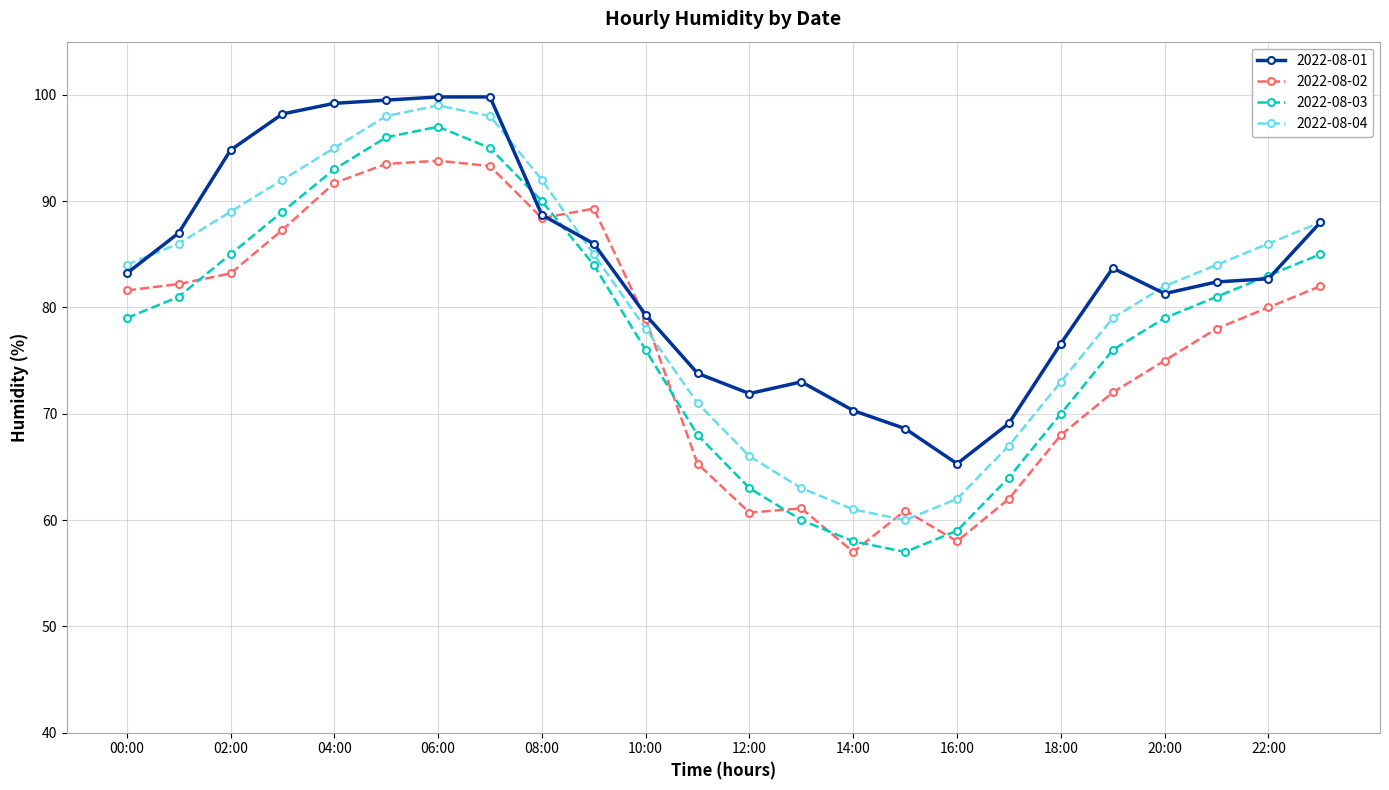

Which series has the widest spread of values?

2022-08-03